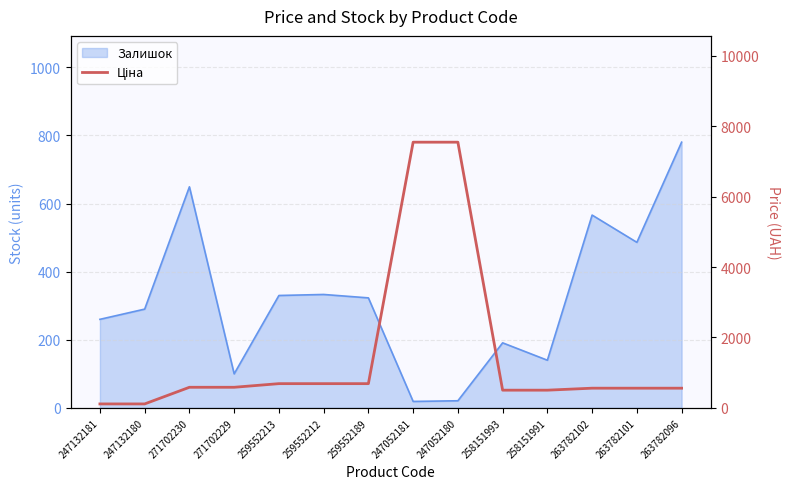

The chart shows a value of 586.0 at 271702230. True or false?

True